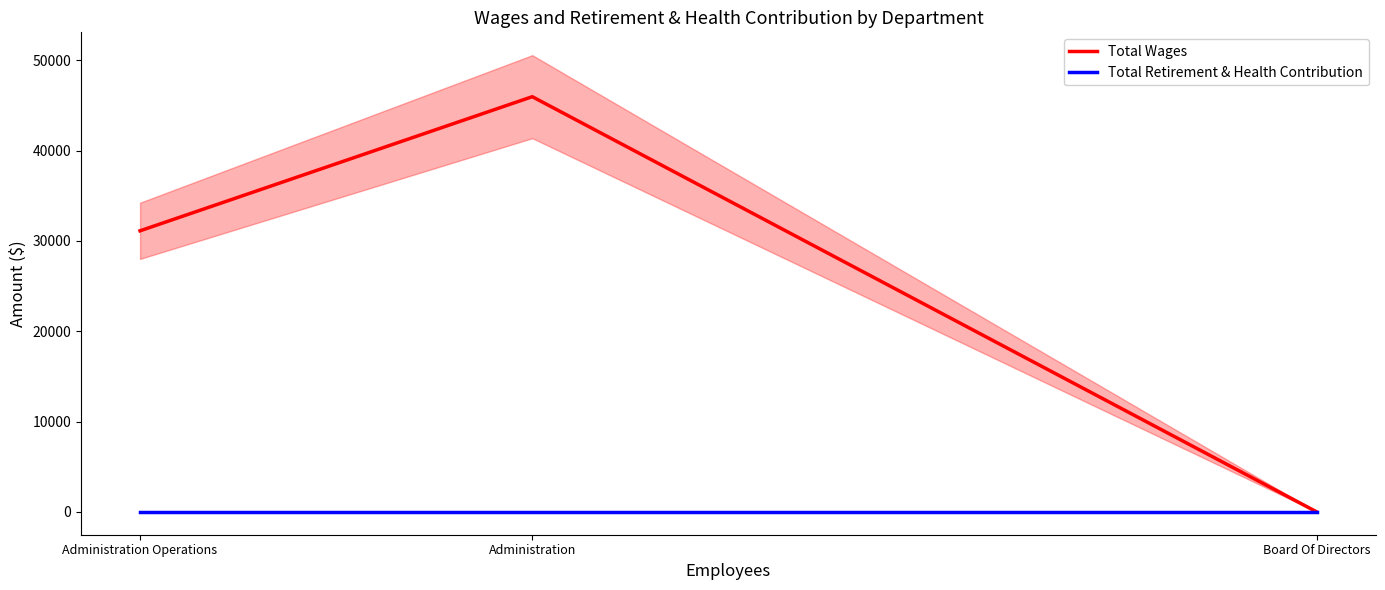

At which label is Total Wages closest to 22987?

Administration Operations